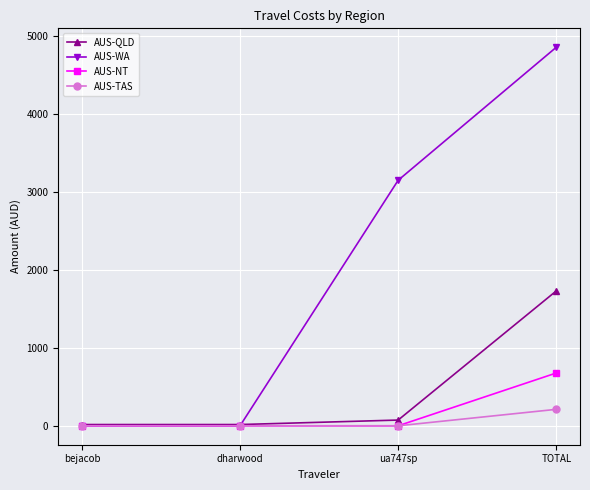

What is the sum of the AUS-NT values at TOTAL and ua747sp?

676.5